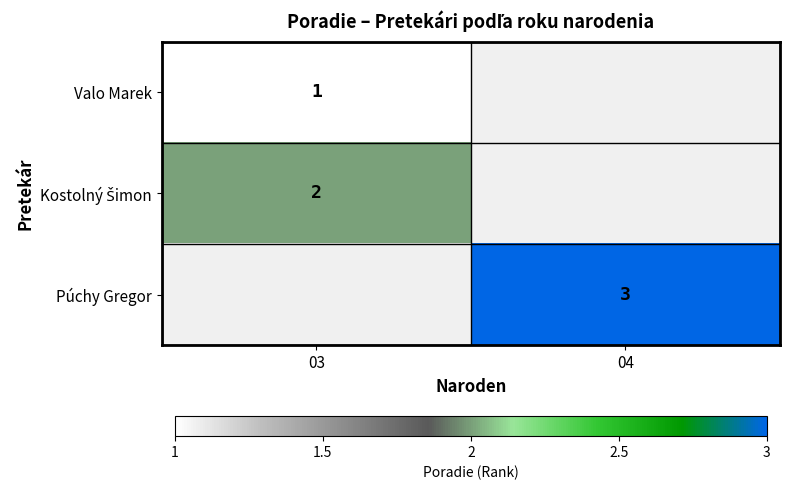

Between 03 and 04, which is larger?

04